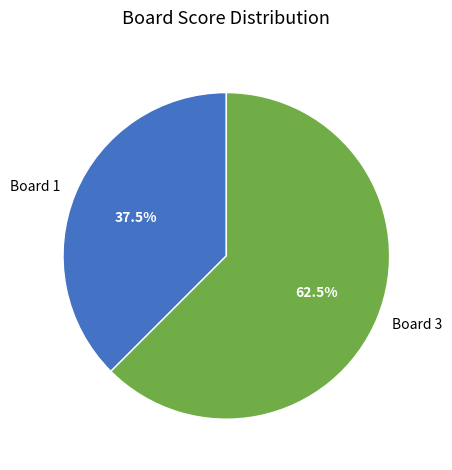

What percentage do Board 1 and Board 3 together represent?

100.0%